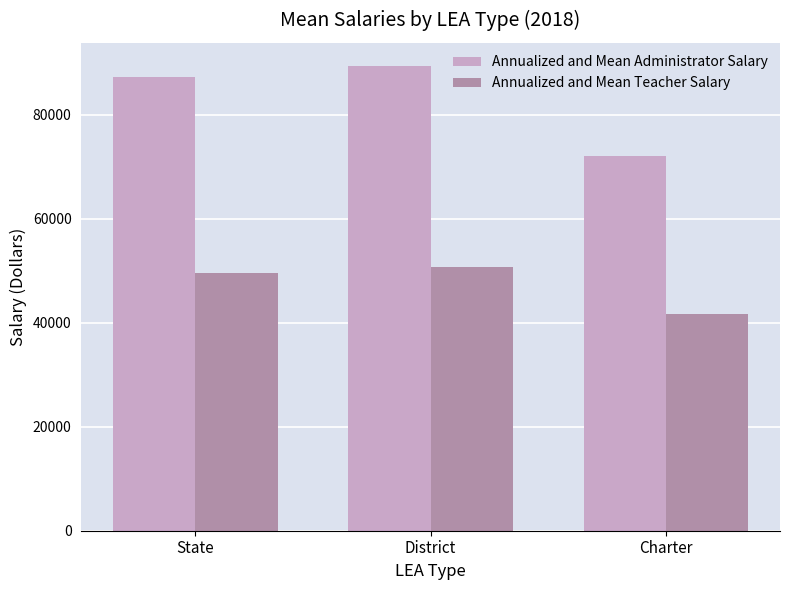

Are the bars grouped side by side (vs. stacked)?

Yes